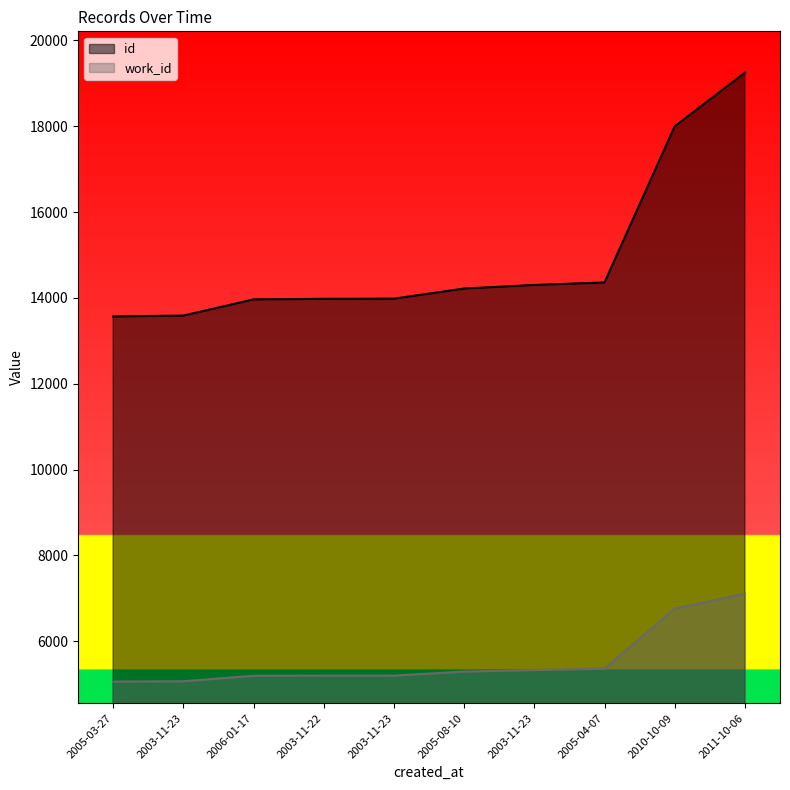

What is the label of the 2nd point from the right?

2010-10-09